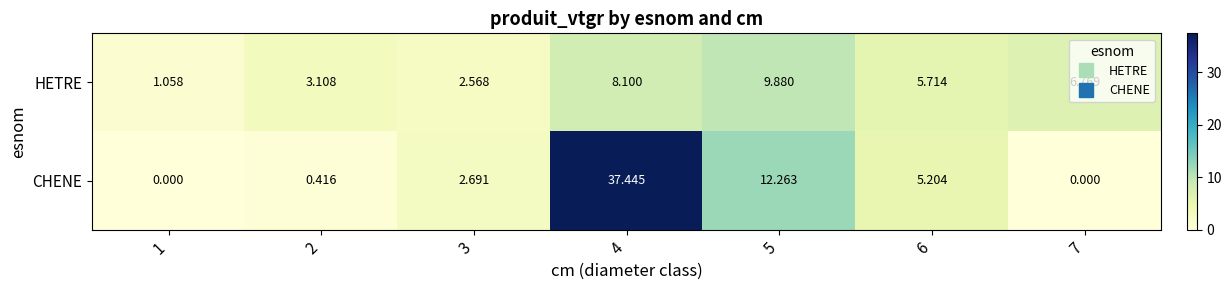

Which series changed the most between 1 and 6?

CHENE